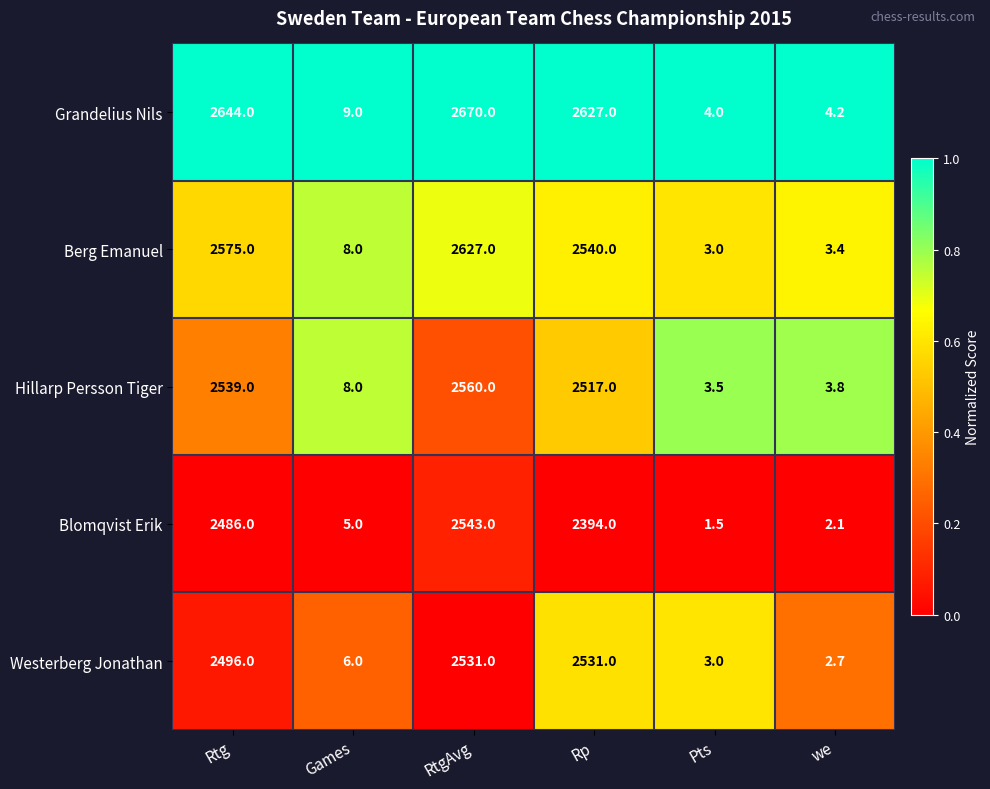

What is the total value across all series at Pts?

15.0